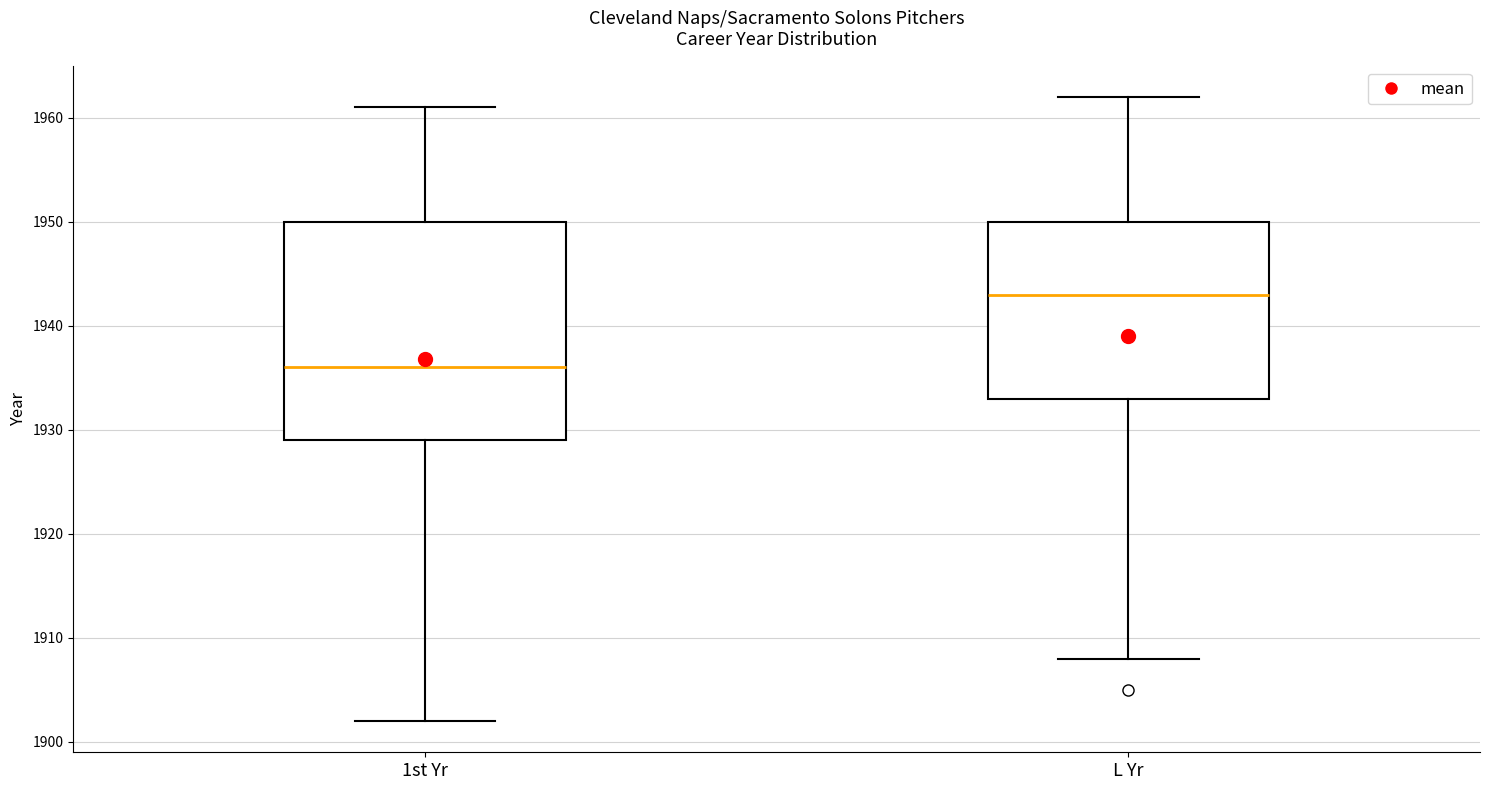

Reading left to right, transcribe this box plot: for each box, give where its median line is, the range the box spans, and where its two whiskers end, as read against the y-axis. The values are not printed on the chart, so give them approximately, as read against the axis.

1st Yr: median 1936, box 1929 to 1950, whiskers 1902 to 1961
L Yr: median 1943, box 1933 to 1950, whiskers 1908 to 1962